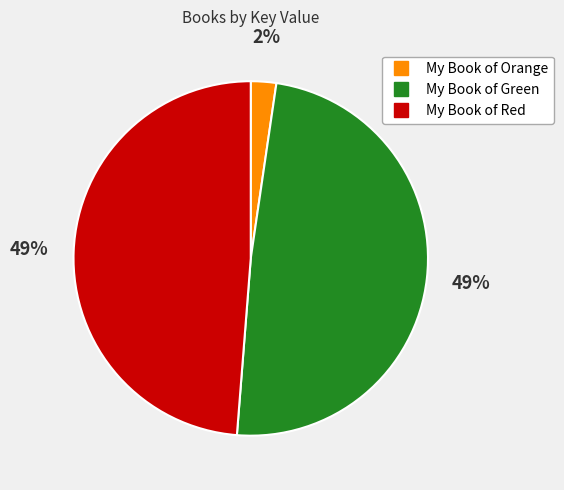

Is the sum of My Book of Orange and My Book of Green greater than half?

Yes